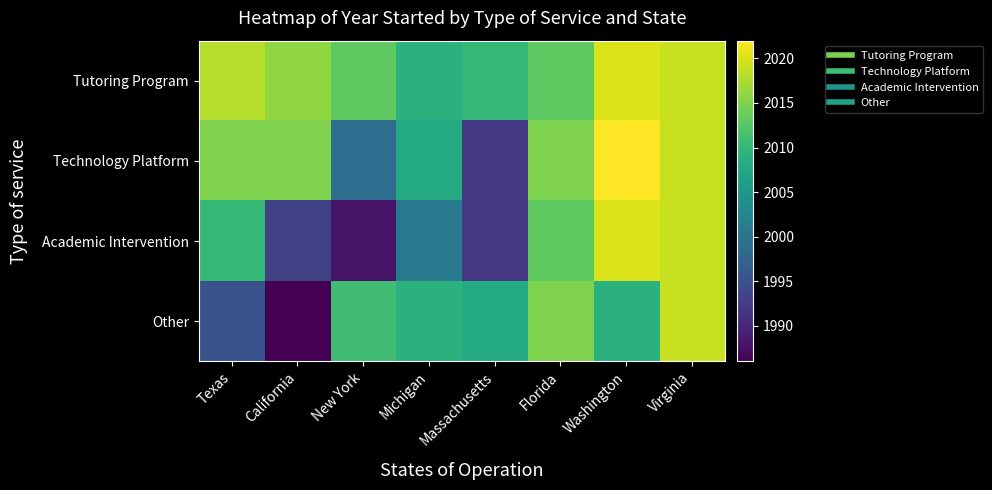

What is the smallest value displayed?

1986